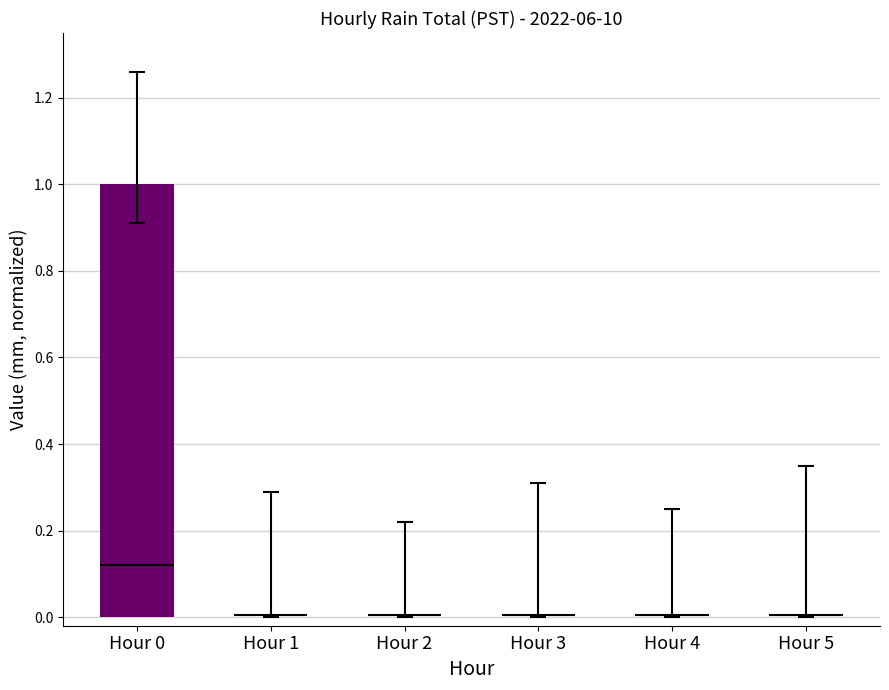

Reading left to right, transcribe all the data shown in this chart.

1	0	0	0	0	0